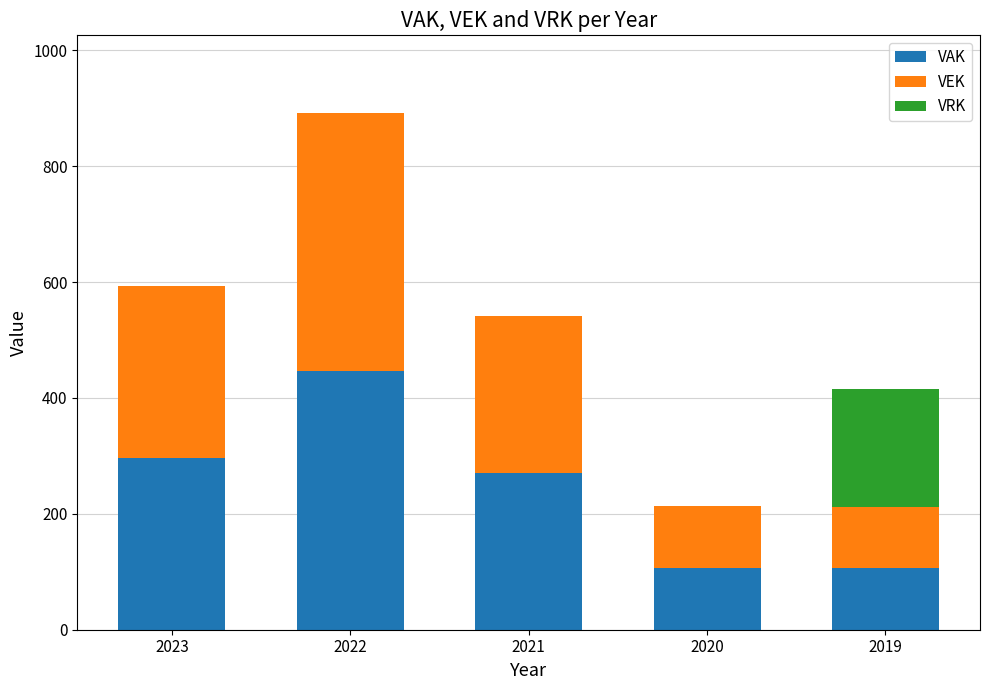

Is it true that VAK equals 83 at 2023?

False